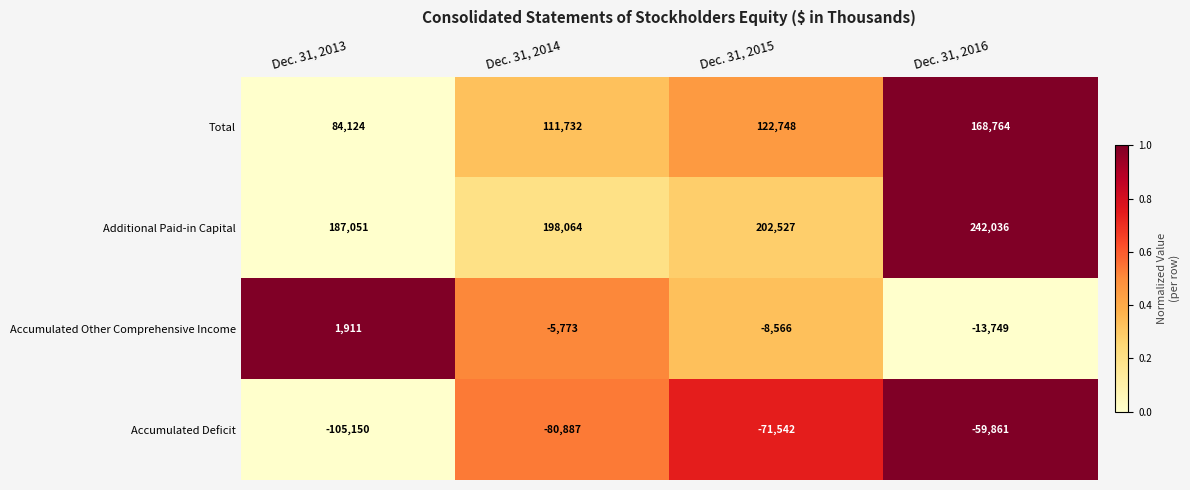

What value does the Additional Paid-in Capital series have at Dec. 31, 2015, to the nearest 50?

202550